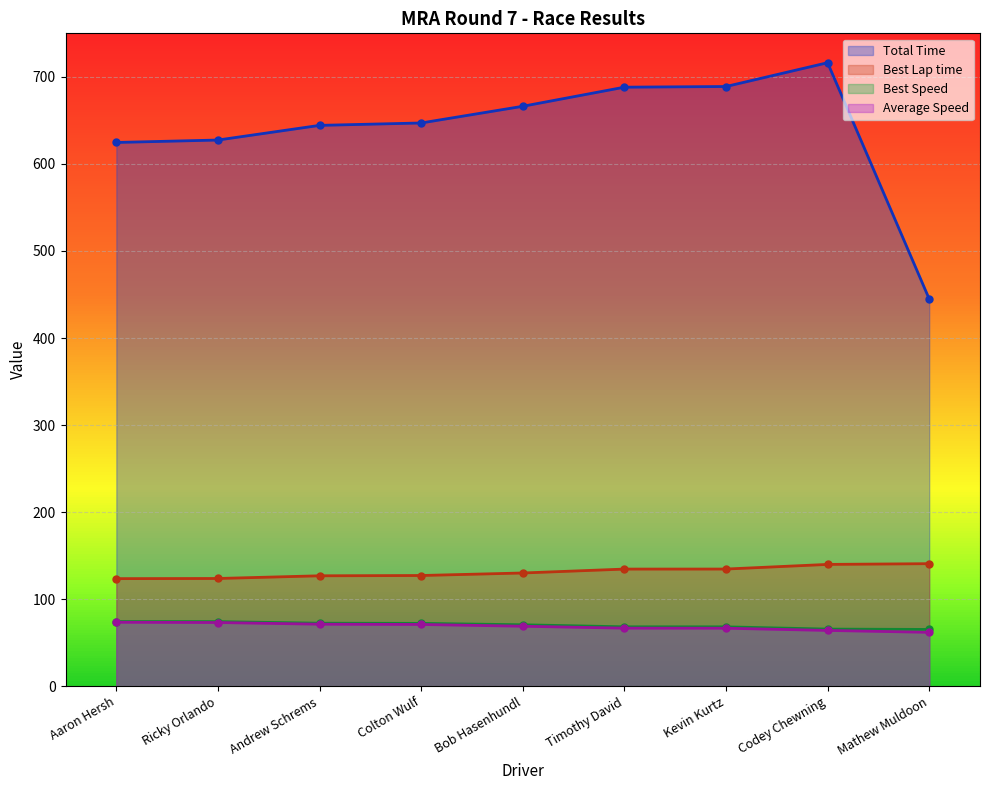

How many data points does each series have?

9